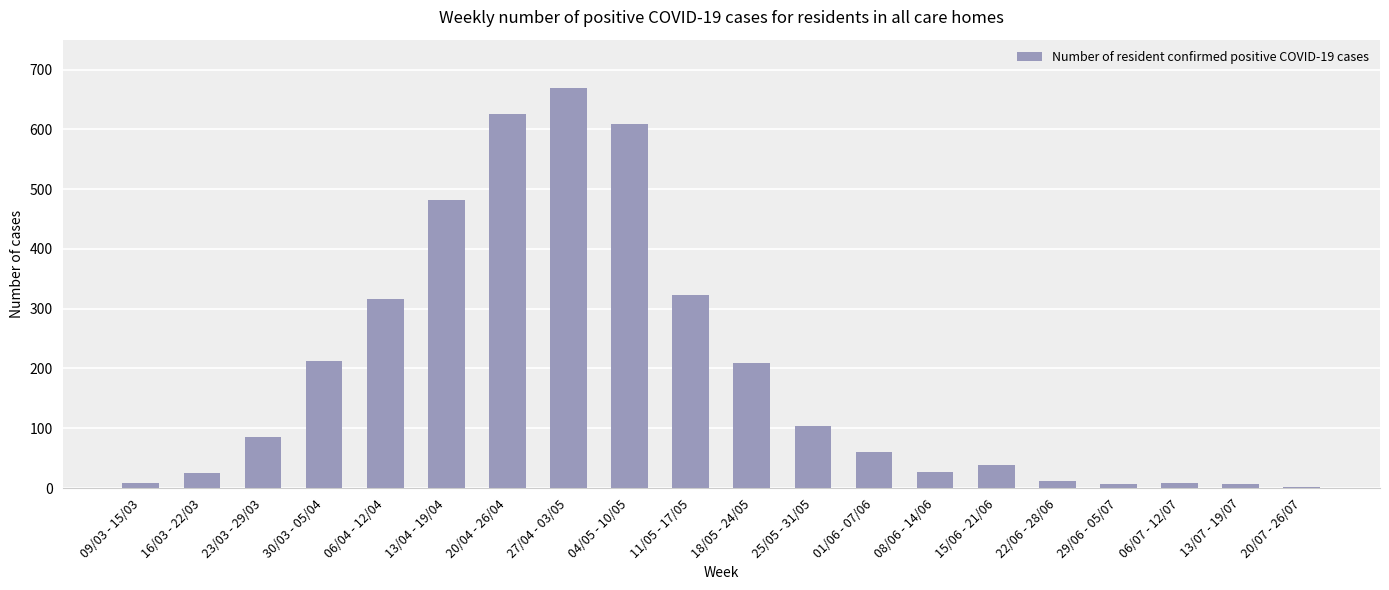

Which label corresponds to the largest value in the chart?

27/04 - 03/05